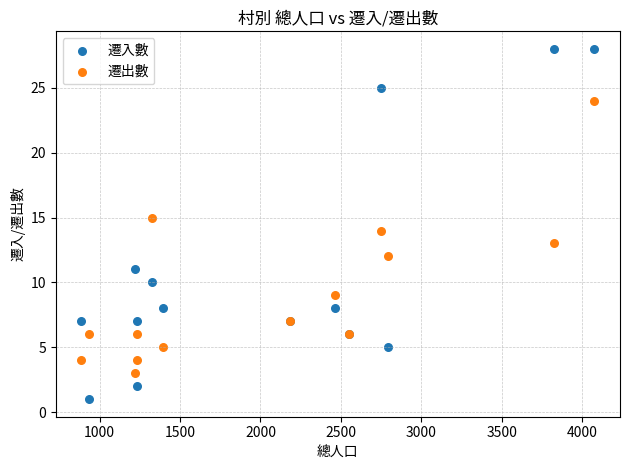

Which series contains the lowest Y value?

遷入數